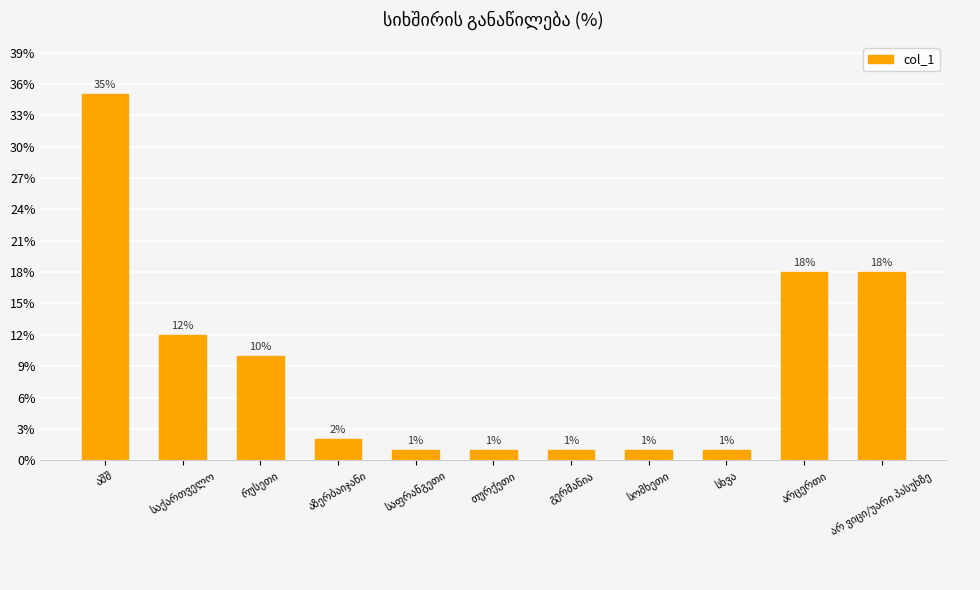

What is the difference between the maximum and minimum values?

34